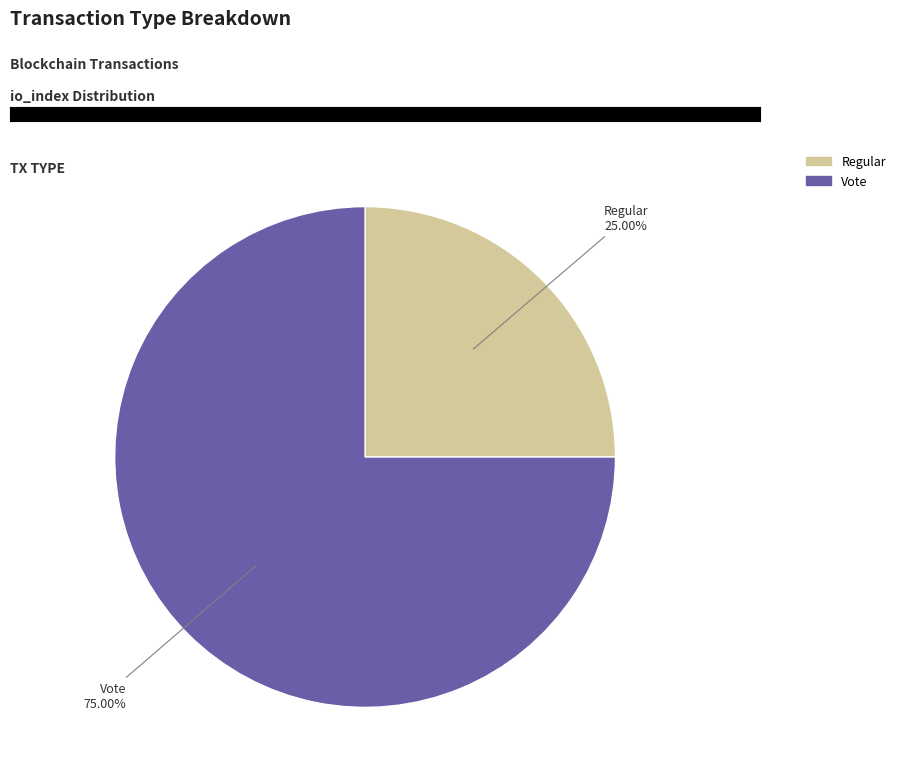

To the nearest percent, what is the difference between the Vote and Regular slice percentages?

50%